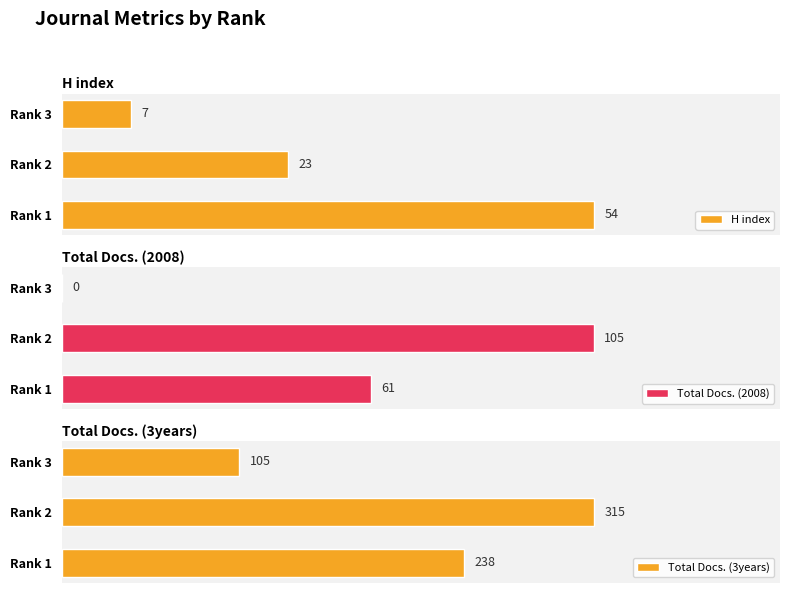

Where is H index nearest to the value 30?

Rank 2